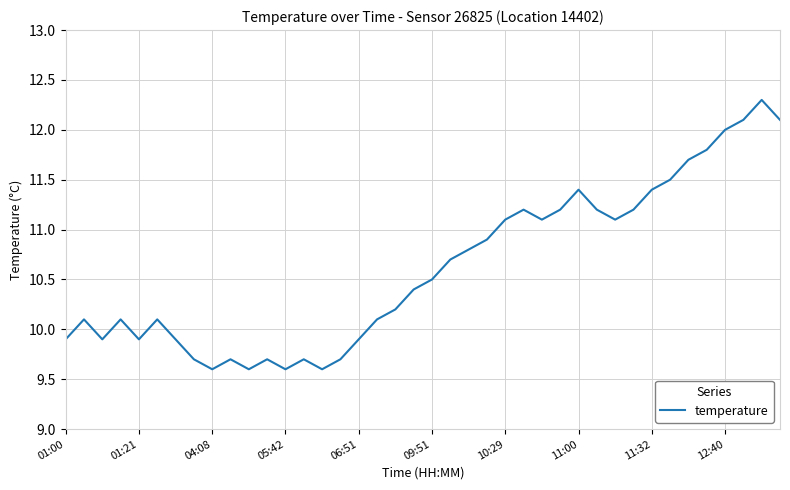

What is the smallest value displayed?

9.6